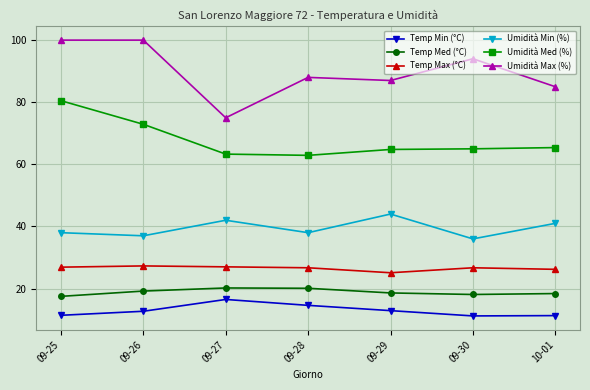

Rank the series by their maximum value, from lowest to highest.

Temp Min (°C), Temp Med (°C), Temp Max (°C), Umidità Min (%), Umidità Med (%), Umidità Max (%)